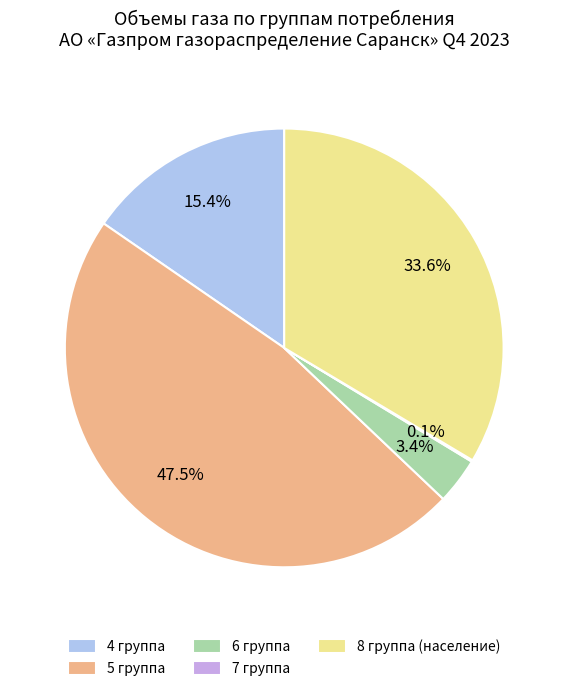

Does 4 группа represent more than half of the total?

No